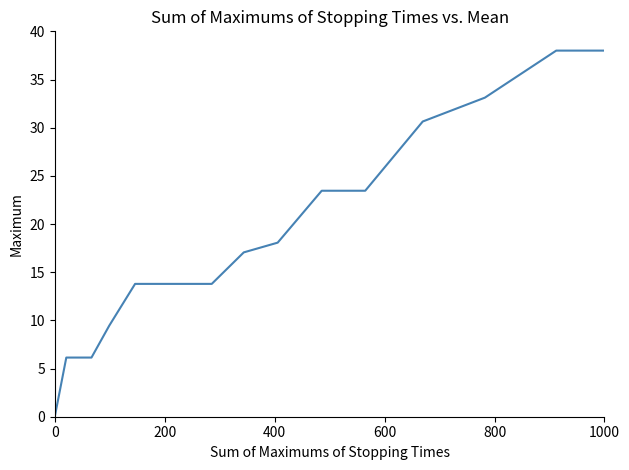

How many lines are shown in the chart?

1